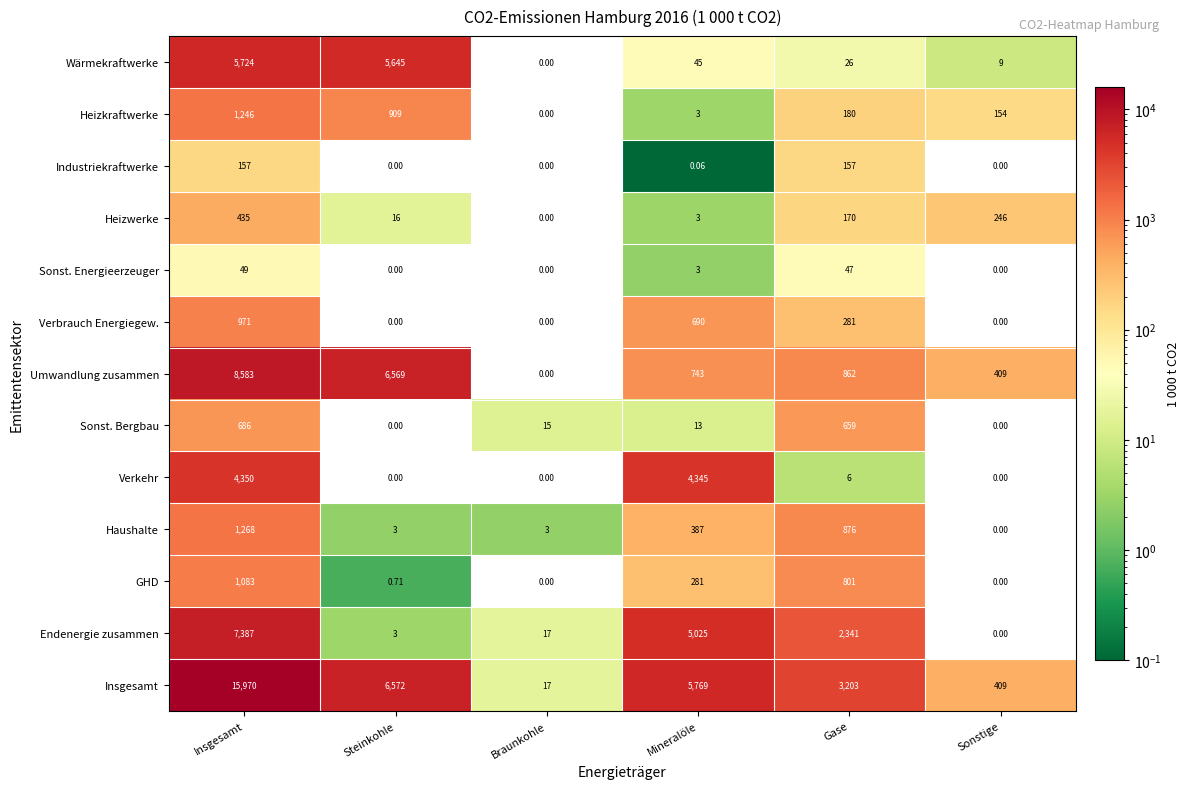

Rank the series at Gase from highest to lowest value.

Insgesamt, Endenergie zusammen, Haushalte, Umwandlung zusammen, GHD, Sonst. Bergbau, Verbrauch Energiegew., Heizkraftwerke, Heizwerke, Industriekraftwerke, Sonst. Energieerzeuger, Wärmekraftwerke, Verkehr